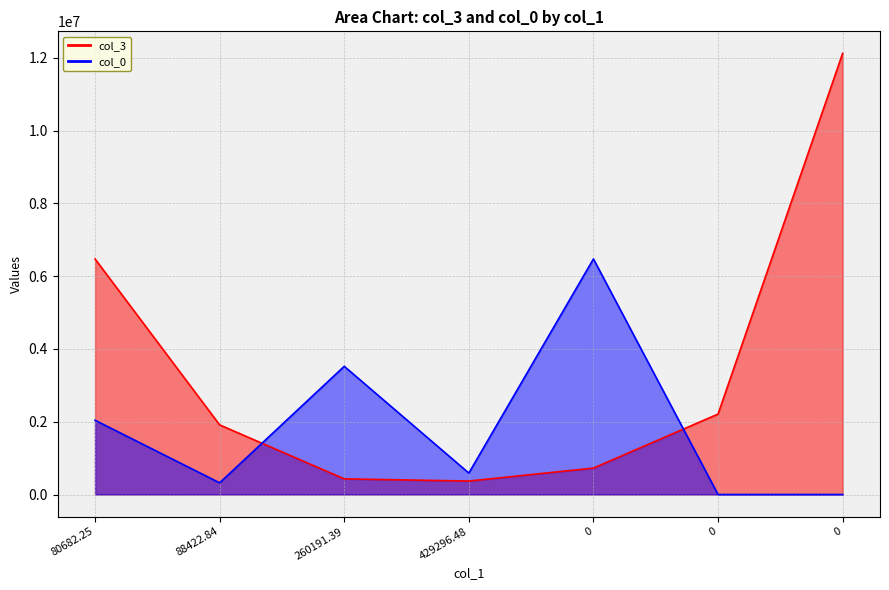

Is it true that col_0 equals 320917.9 at 88422.84?

True